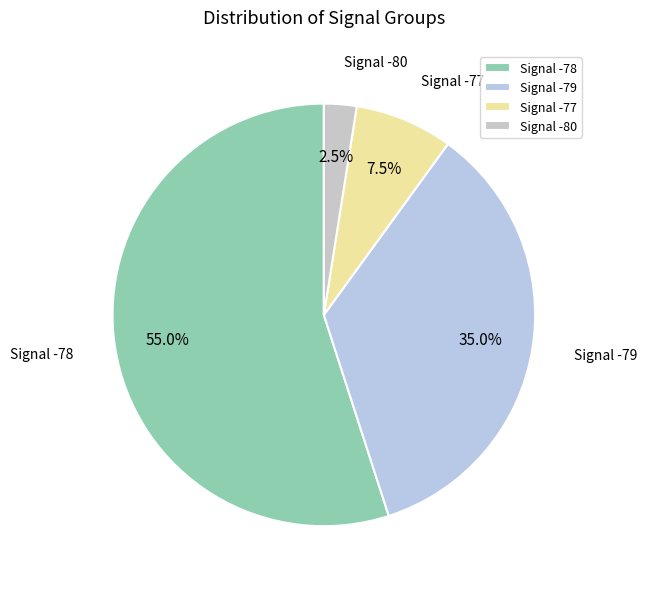

What percentage is NOT represented by Signal -79?

65.0%